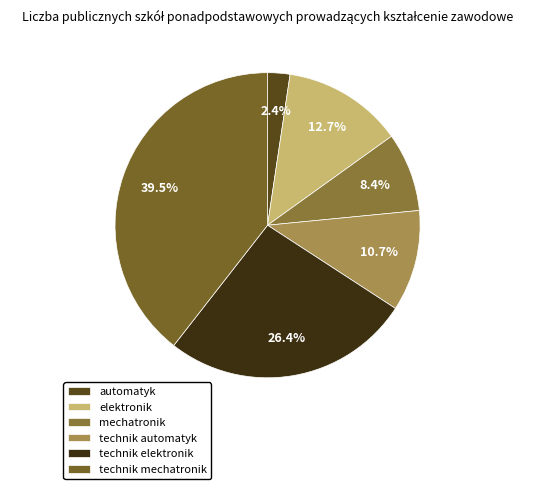

What is the total percentage of mechatronik and technik mechatronik?

47.8%